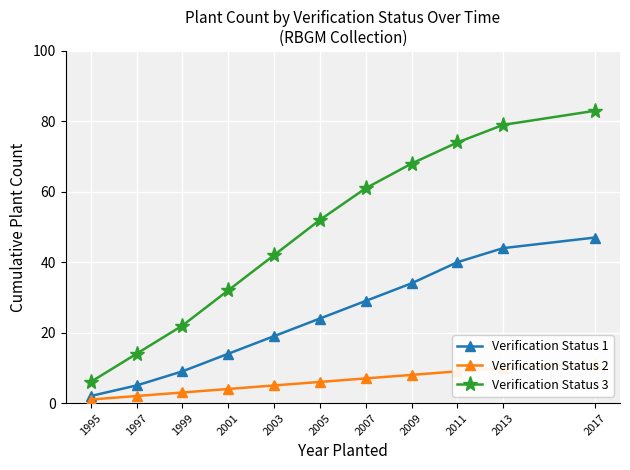

At which category is the sum across all series the highest?

2017